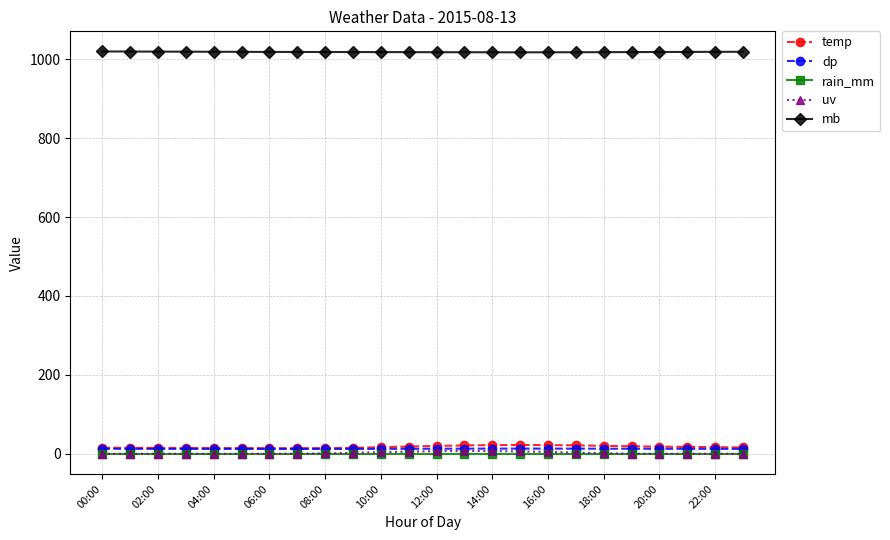

True or false: rain_mm and temp intersect in this chart.

False